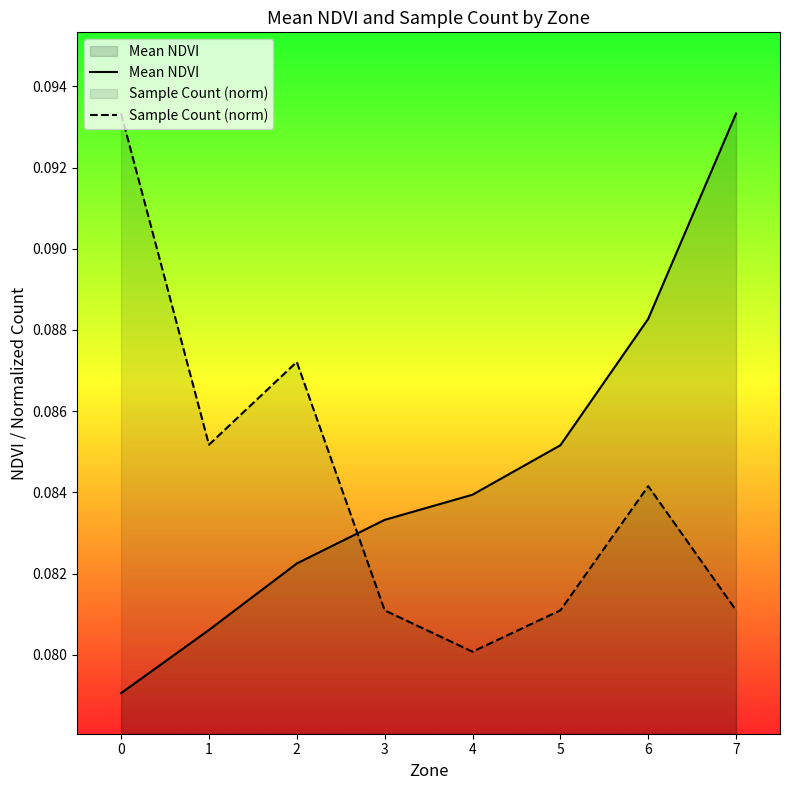

Which series ends up on top after the final intersection of Mean NDVI and Sample Count (norm)?

Mean NDVI